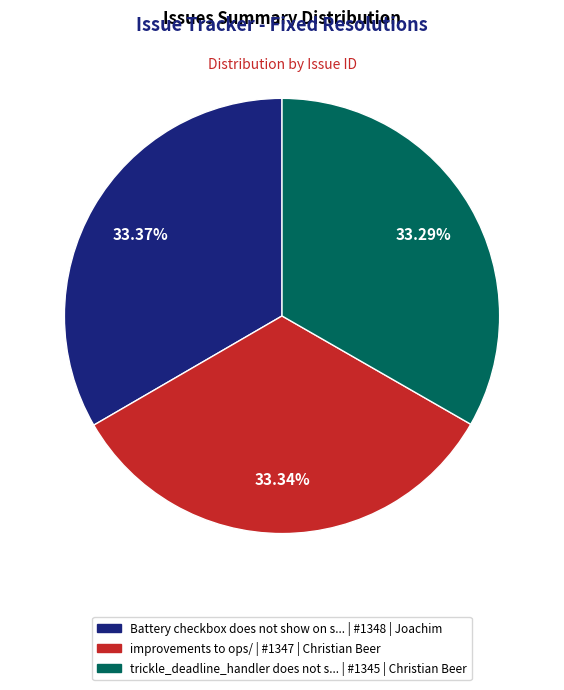

Is there a majority slice in this chart?

No